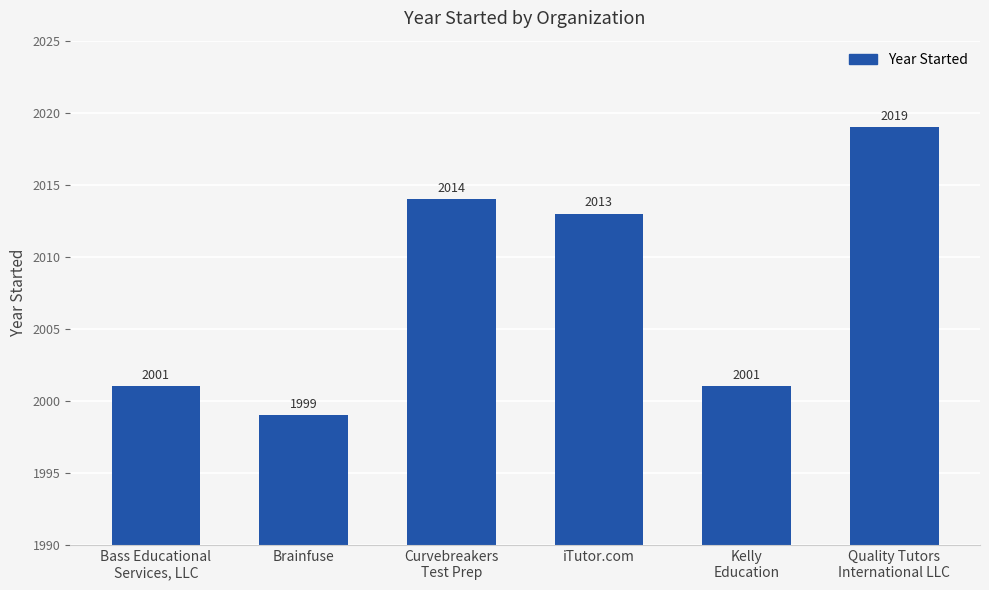

Reading left to right, what are all the values shown in this chart?

Bass Educational
Services, LLC=2001	Brainfuse=1999	Curvebreakers
Test Prep=2014	iTutor.com=2013	Kelly
Education=2001	Quality Tutors
International LLC=2019